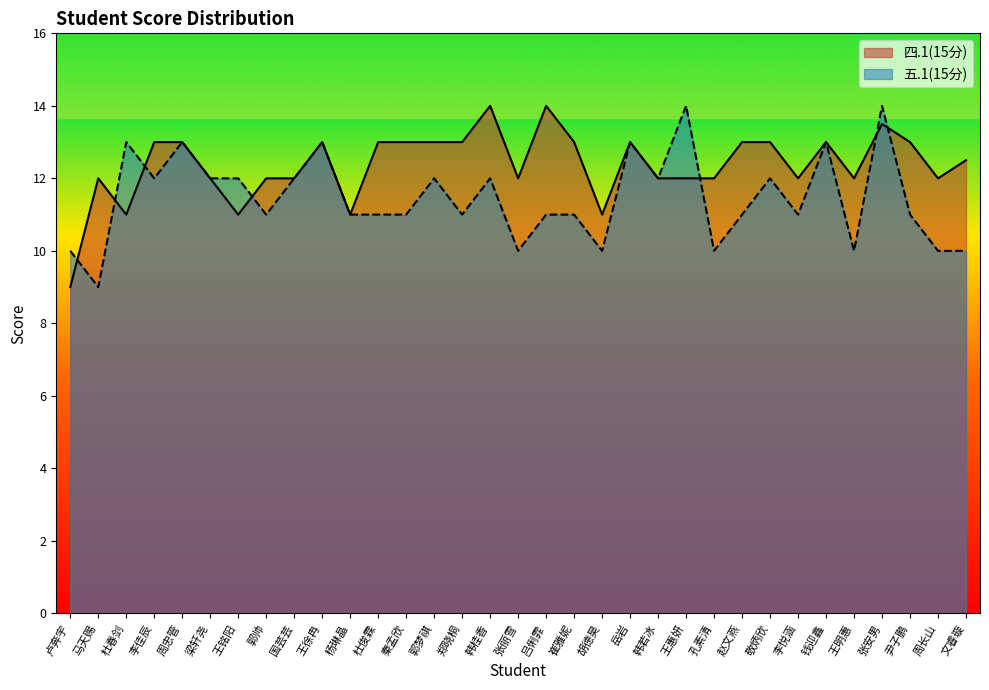

At which label does 四.1(15分) first exceed 12?

李佳辰